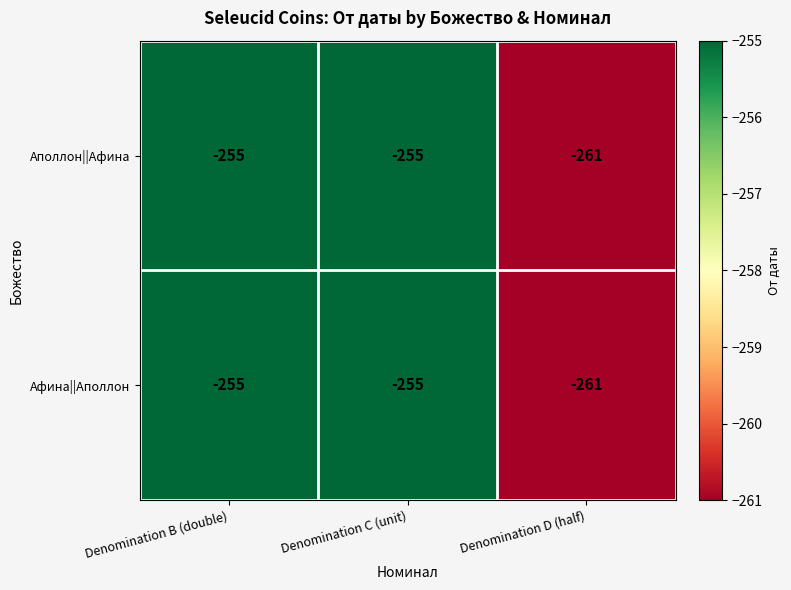

The value of Афина||Аполлон at Denomination C (unit) is -255. True or false?

True